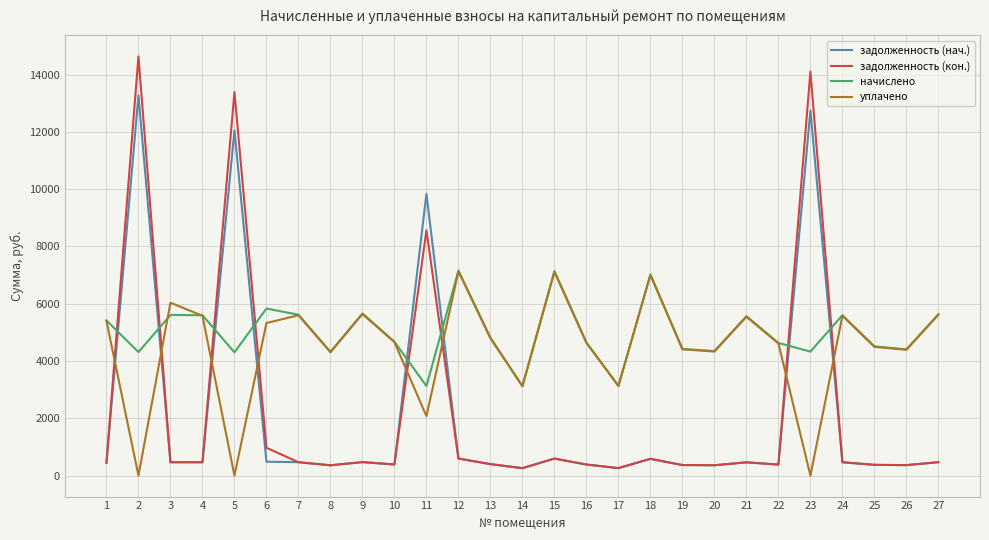

What is the sum of the задолженность (кон.) values at 10 and 15?

984.2